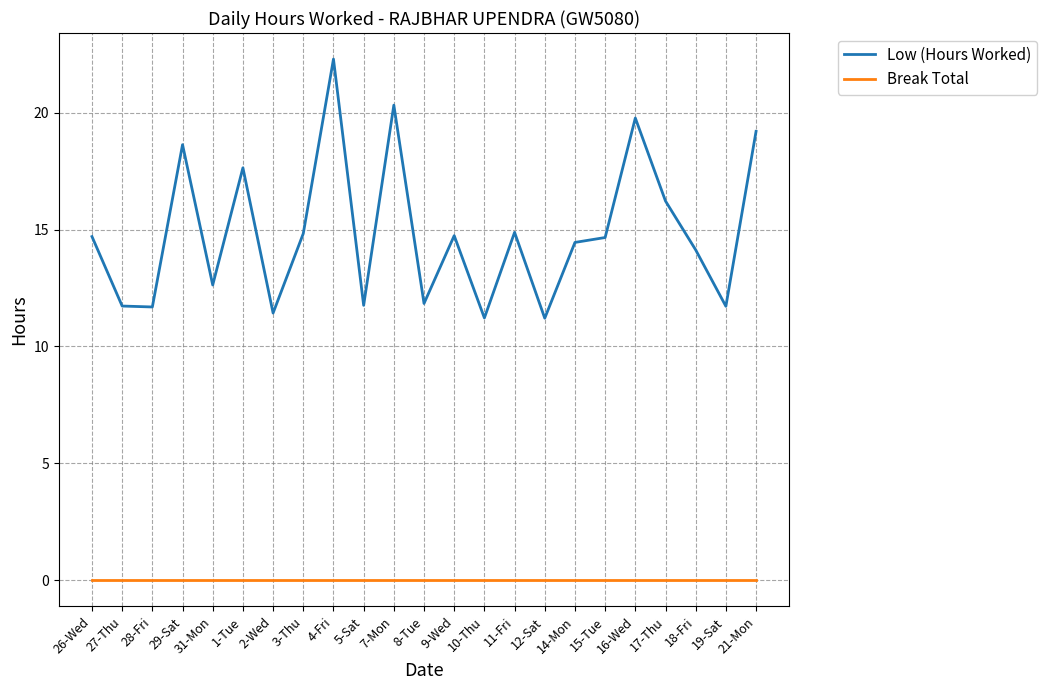

What position from the left is 17-Thu?

20